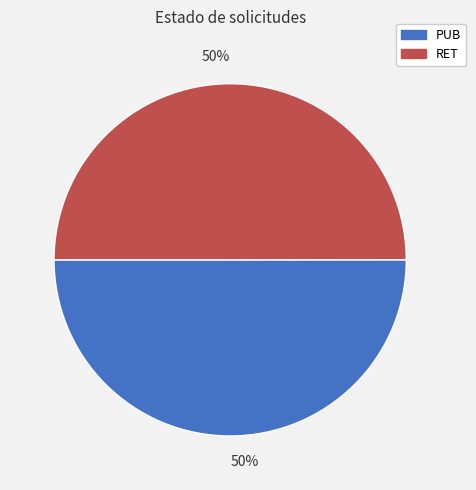

Do PUB and RET together represent more than half of the pie?

Yes